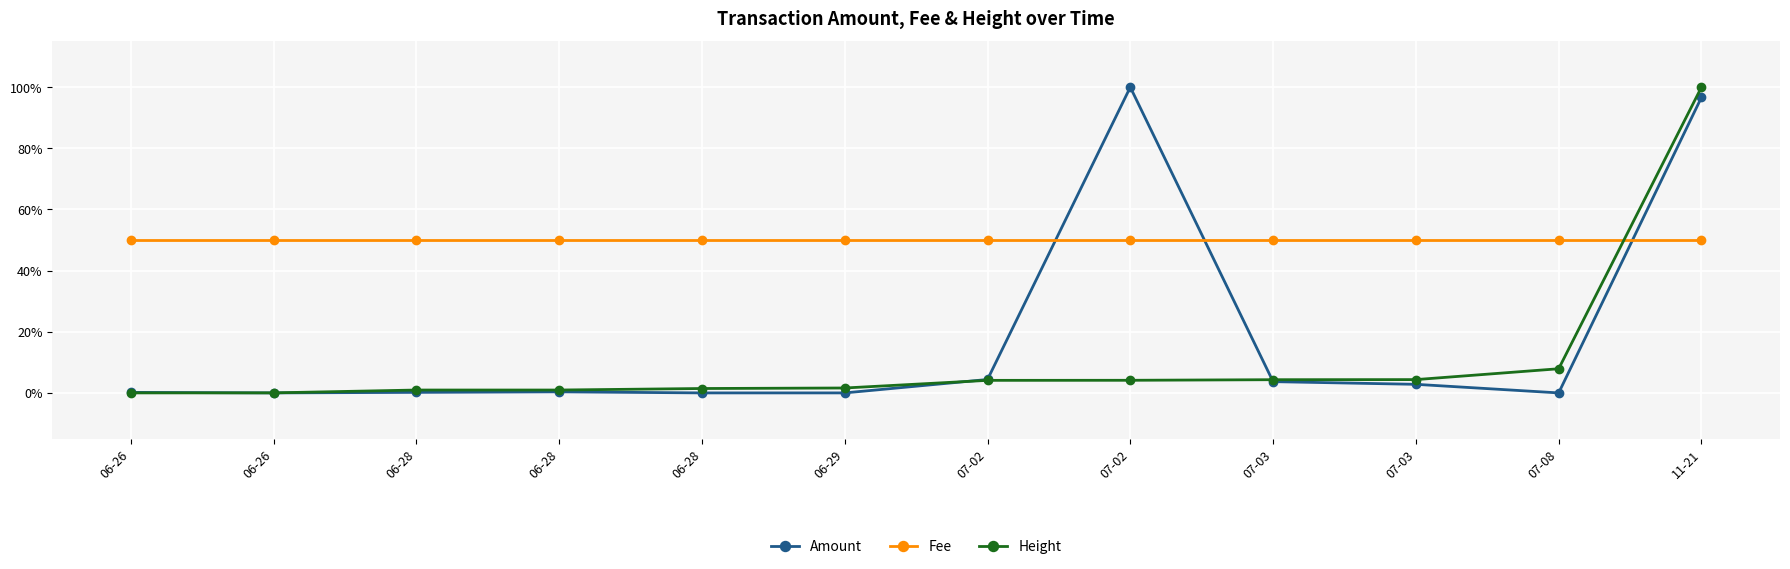

What are all the series names shown in the legend?

Amount, Fee, Height